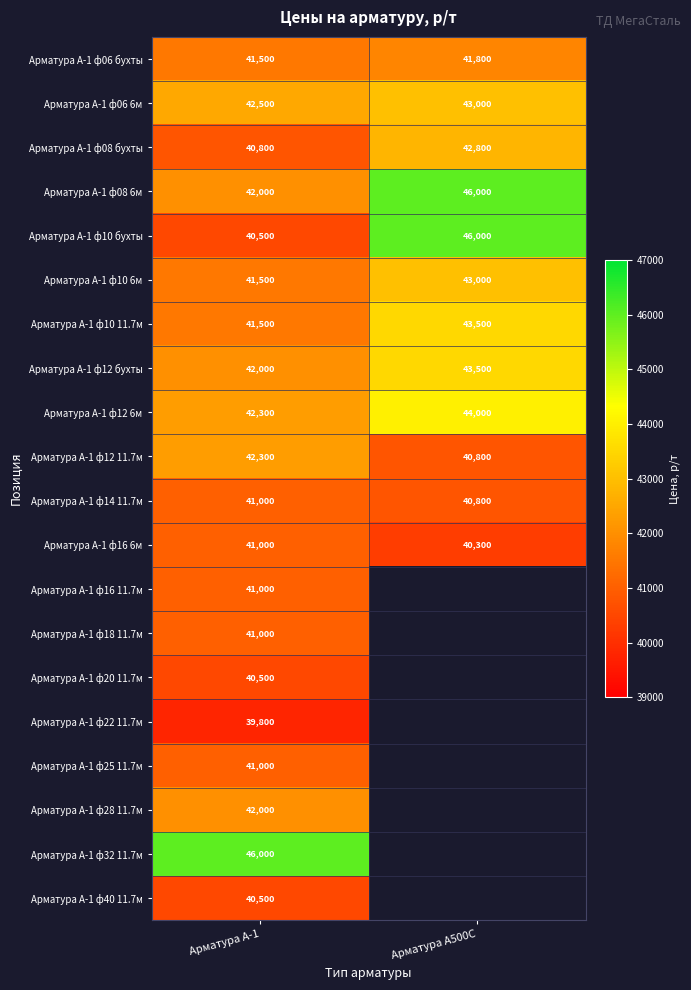

Where is Арматура А-1 ф12 бухты nearest to the value 42750?

Арматура А-1